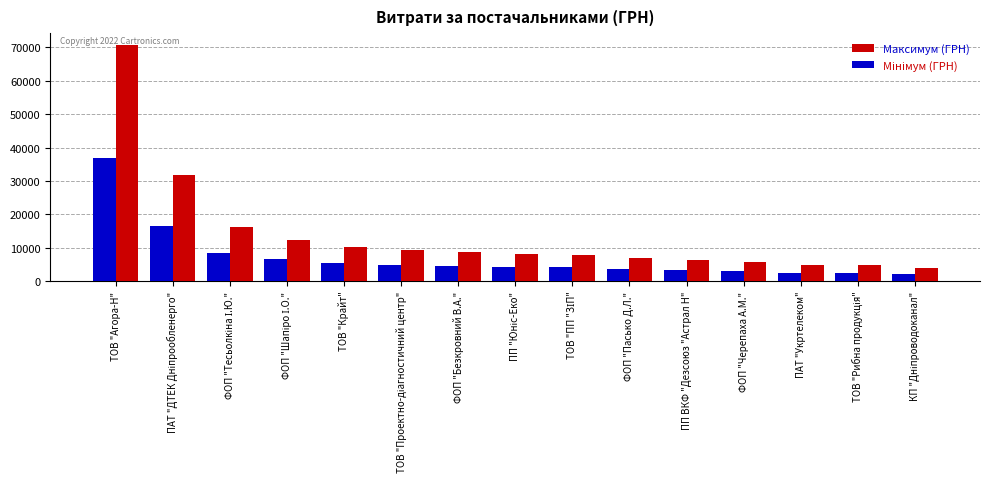

How many bars are there in total?

30